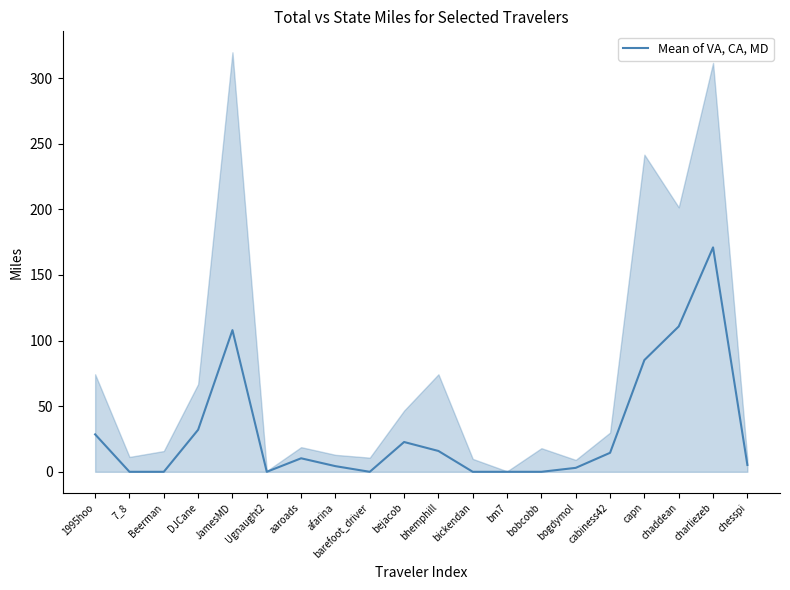

Where is the data nearest to the value 85?

capn